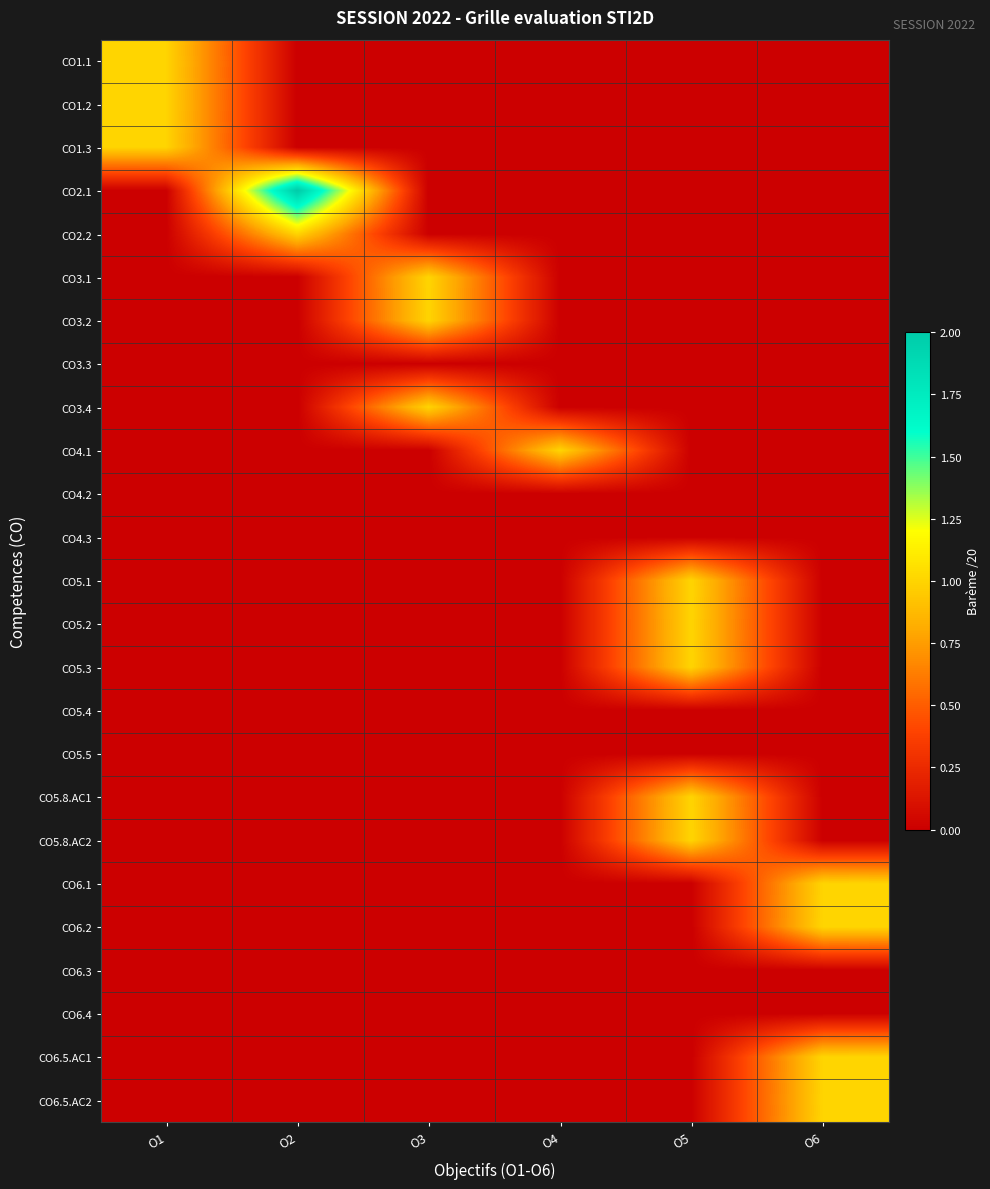

Reading left to right, transcribe all the data shown in this chart.

CO1.1: O1=1	O2=0	O3=0	O4=0	O5=0	O6=0
CO1.2: O1=1	O2=0	O3=0	O4=0	O5=0	O6=0
CO1.3: O1=1	O2=0	O3=0	O4=0	O5=0	O6=0
CO2.1: O1=0	O2=2	O3=0	O4=0	O5=0	O6=0
CO2.2: O1=0	O2=1	O3=0	O4=0	O5=0	O6=0
CO3.1: O1=0	O2=0	O3=1	O4=0	O5=0	O6=0
CO3.2: O1=0	O2=0	O3=1	O4=0	O5=0	O6=0
CO3.3: O1=0	O2=0	O3=0	O4=0	O5=0	O6=0
CO3.4: O1=0	O2=0	O3=1	O4=0	O5=0	O6=0
CO4.1: O1=0	O2=0	O3=0	O4=1	O5=0	O6=0
CO4.2: O1=0	O2=0	O3=0	O4=0	O5=0	O6=0
CO4.3: O1=0	O2=0	O3=0	O4=0	O5=0	O6=0
CO5.1: O1=0	O2=0	O3=0	O4=0	O5=1	O6=0
CO5.2: O1=0	O2=0	O3=0	O4=0	O5=1	O6=0
CO5.3: O1=0	O2=0	O3=0	O4=0	O5=1	O6=0
CO5.4: O1=0	O2=0	O3=0	O4=0	O5=0	O6=0
CO5.5: O1=0	O2=0	O3=0	O4=0	O5=0	O6=0
CO5.8.AC1: O1=0	O2=0	O3=0	O4=0	O5=1	O6=0
CO5.8.AC2: O1=0	O2=0	O3=0	O4=0	O5=1	O6=0
CO6.1: O1=0	O2=0	O3=0	O4=0	O5=0	O6=1
CO6.2: O1=0	O2=0	O3=0	O4=0	O5=0	O6=1
CO6.3: O1=0	O2=0	O3=0	O4=0	O5=0	O6=0
CO6.4: O1=0	O2=0	O3=0	O4=0	O5=0	O6=0
CO6.5.AC1: O1=0	O2=0	O3=0	O4=0	O5=0	O6=1
CO6.5.AC2: O1=0	O2=0	O3=0	O4=0	O5=0	O6=1